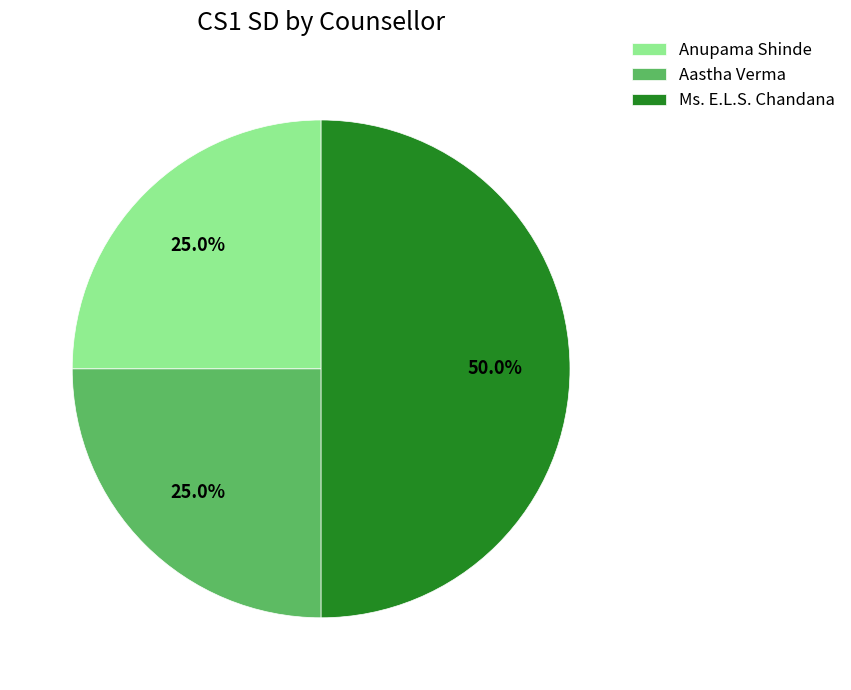

Count the number of slices in the pie.

3